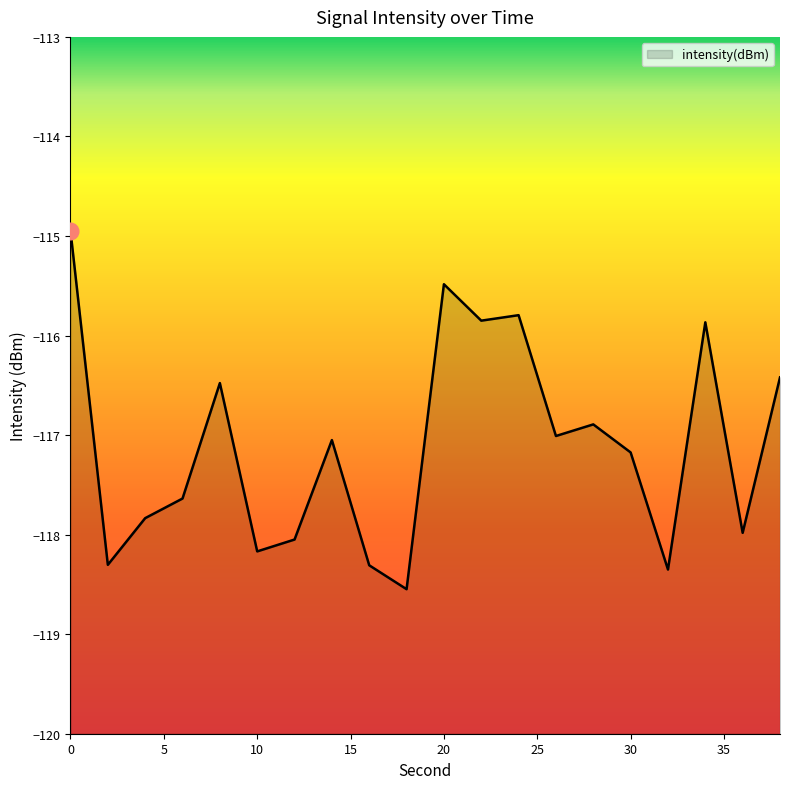

List the labels in order of value, largest first.

0, 20, 24, 22, 34, 38, 8, 28, 26, 14, 30, 6, 4, 36, 12, 10, 2, 16, 32, 18